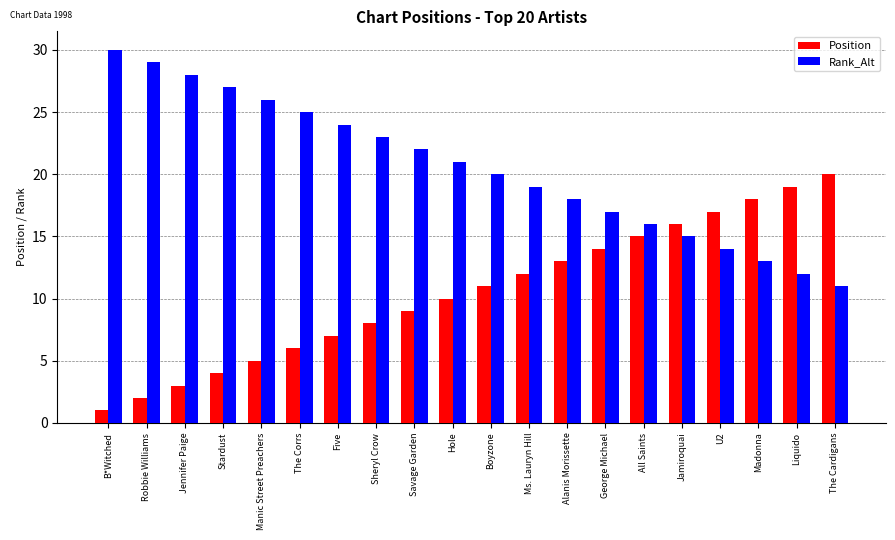

At Ms. Lauryn Hill, list the series in order from largest to smallest.

Rank_Alt, Position